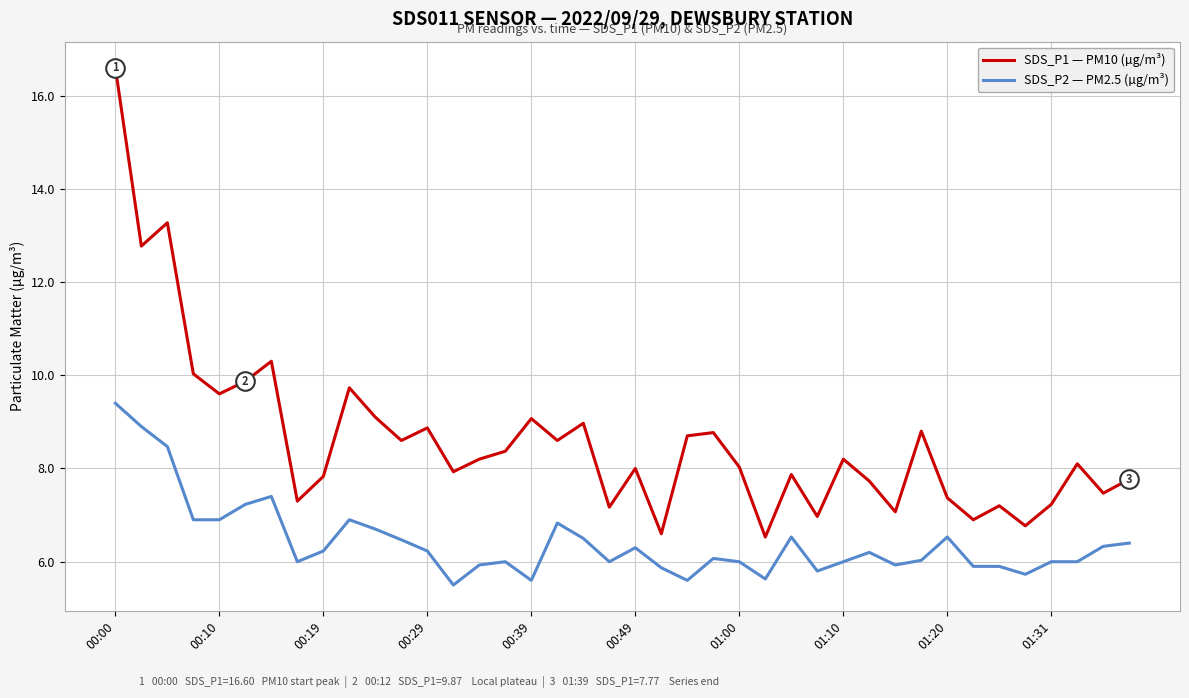

Which series has the largest range (max minus min)?

SDS_P1 — PM10 (µg/m³)